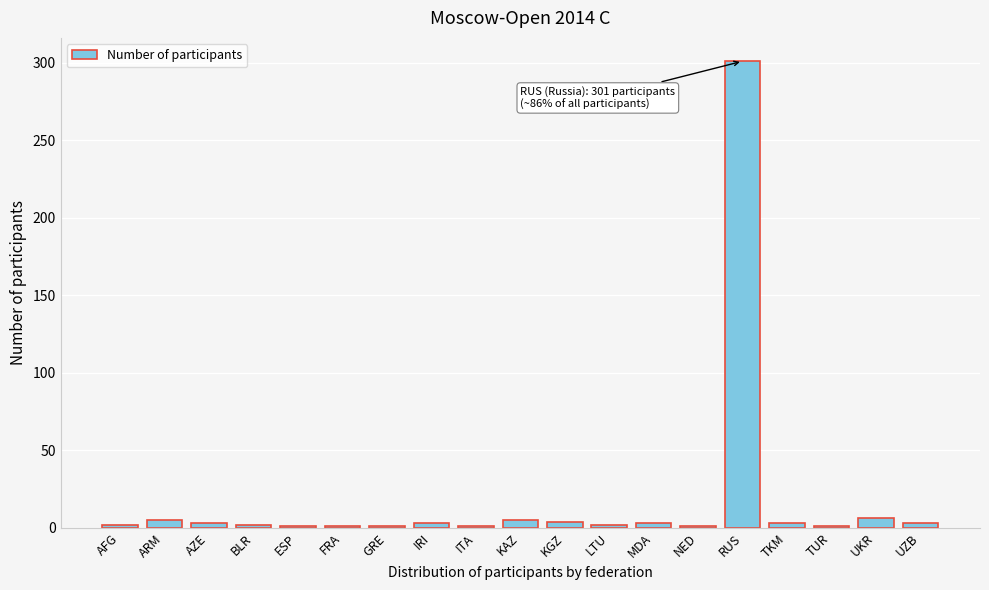

What is the label of the 18th bar from the left?

UKR